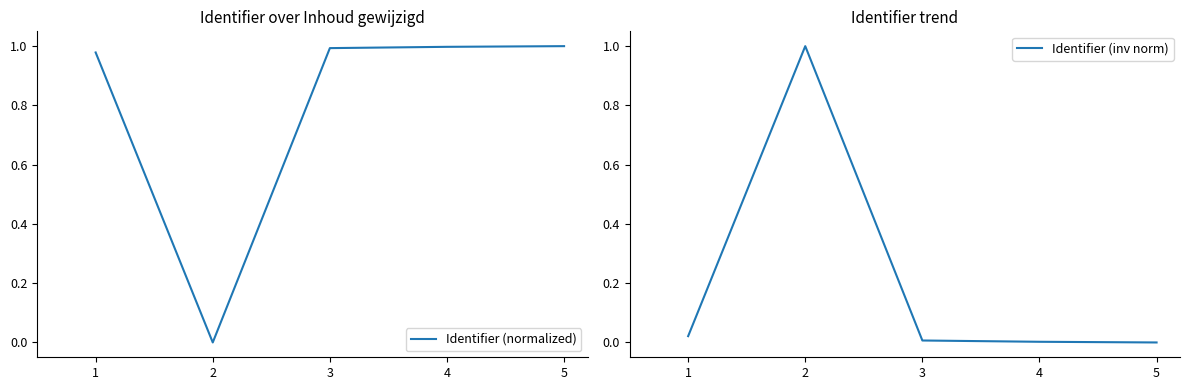

True or false: Identifier (normalized) has a value of 0.5 at 1.

False